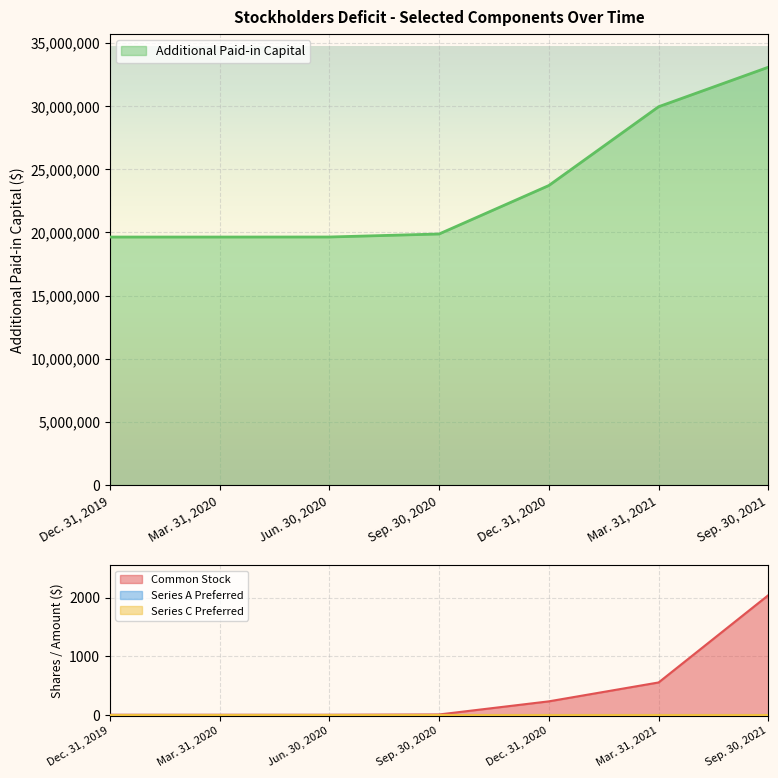

True or false: Additional Paid-in Capital has more than 0 points higher than both neighbors.

False